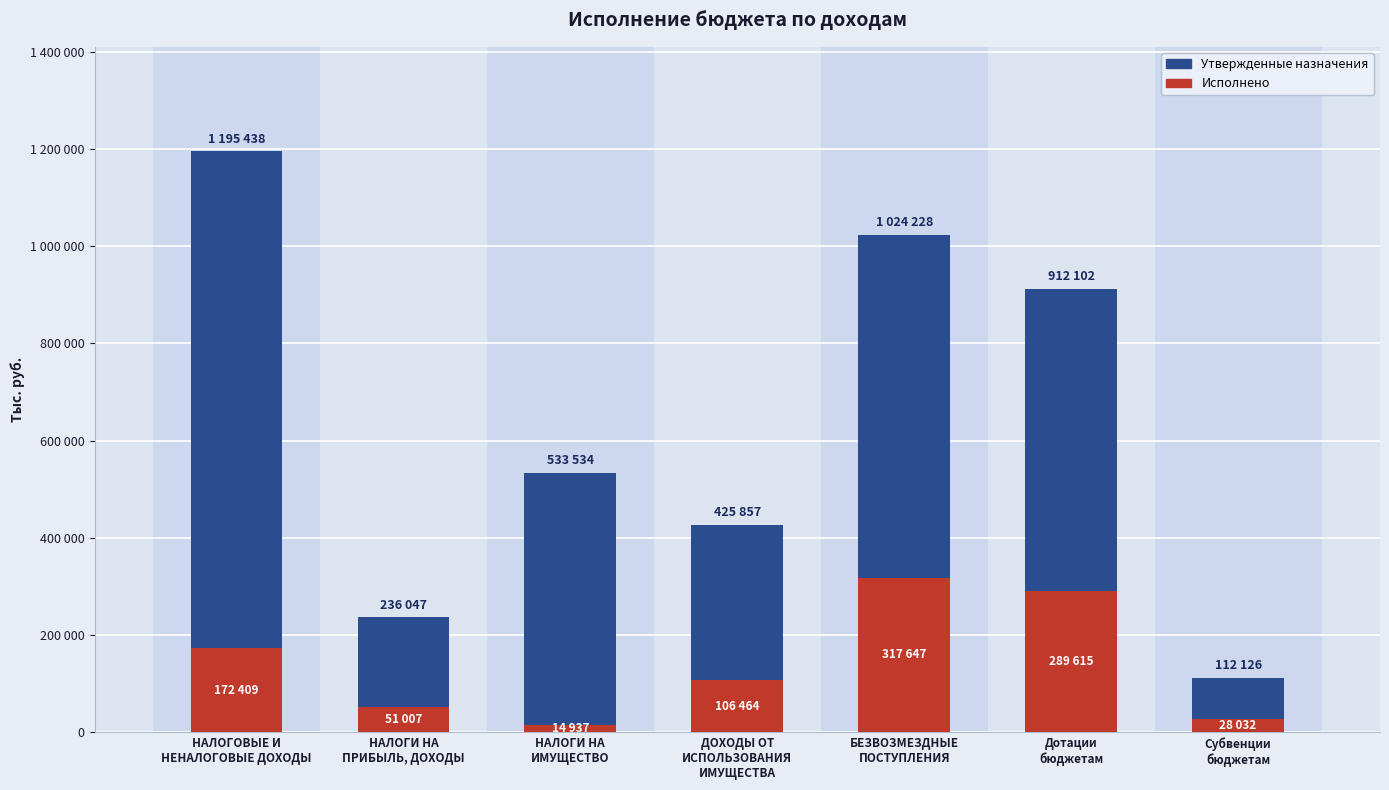

How many Утвержденные назначения values are between 236047 and 1024228?

5